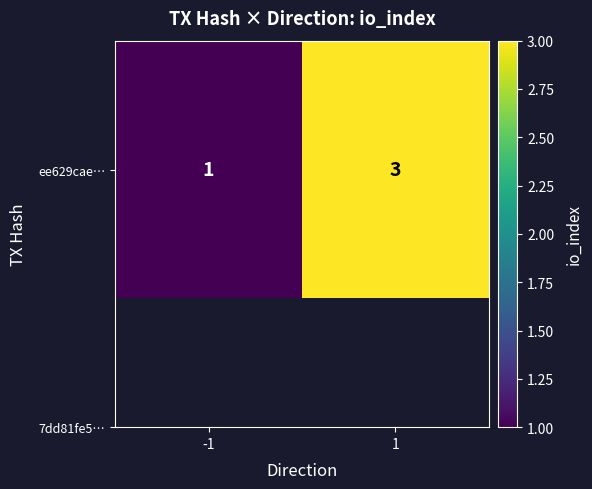

List the labels in order of value, largest first.

1, -1